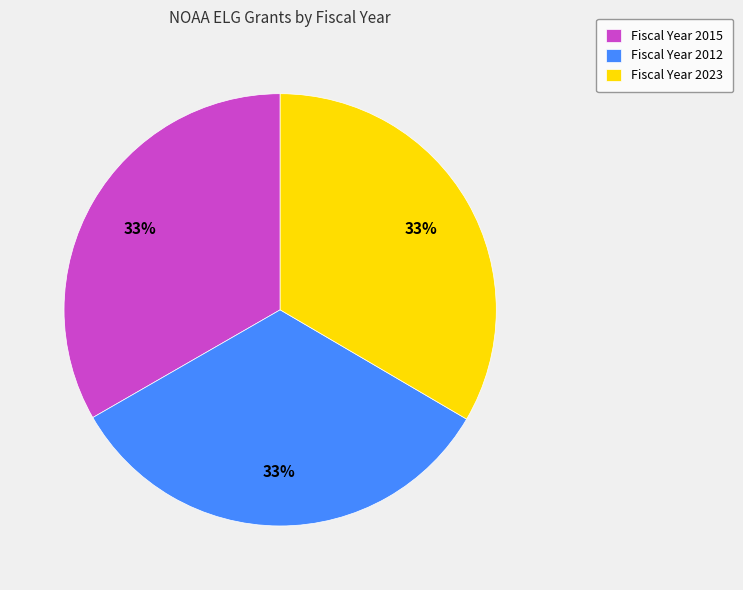

Approximately how many times larger is the value at Fiscal Year 2015 compared to Fiscal Year 2023?

1.0